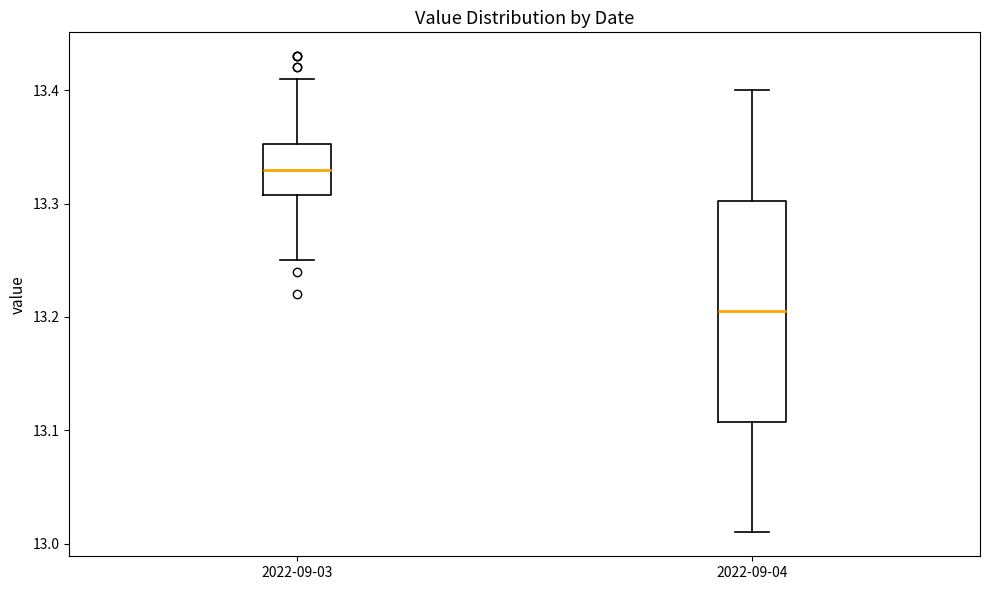

Reading left to right, read every box against the y-axis: the position of its median line, the range the box covers, and the ends of its whiskers. The values are not printed on the chart, so give them approximately, as read against the axis.

2022-09-03: median 13.33, box 13.31 to 13.35, whiskers 13.25 to 13.41
2022-09-04: median 13.21, box 13.11 to 13.30, whiskers 13.01 to 13.40